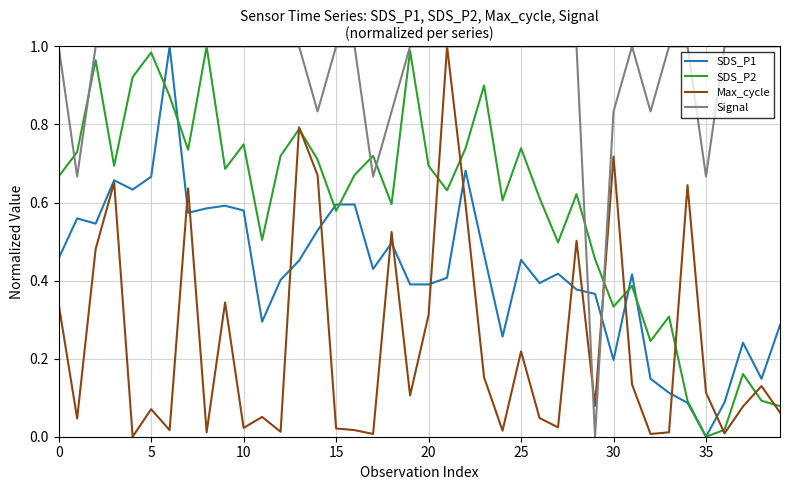

List the series in order of their overall mean, lowest first.

Max_cycle, SDS_P1, SDS_P2, Signal